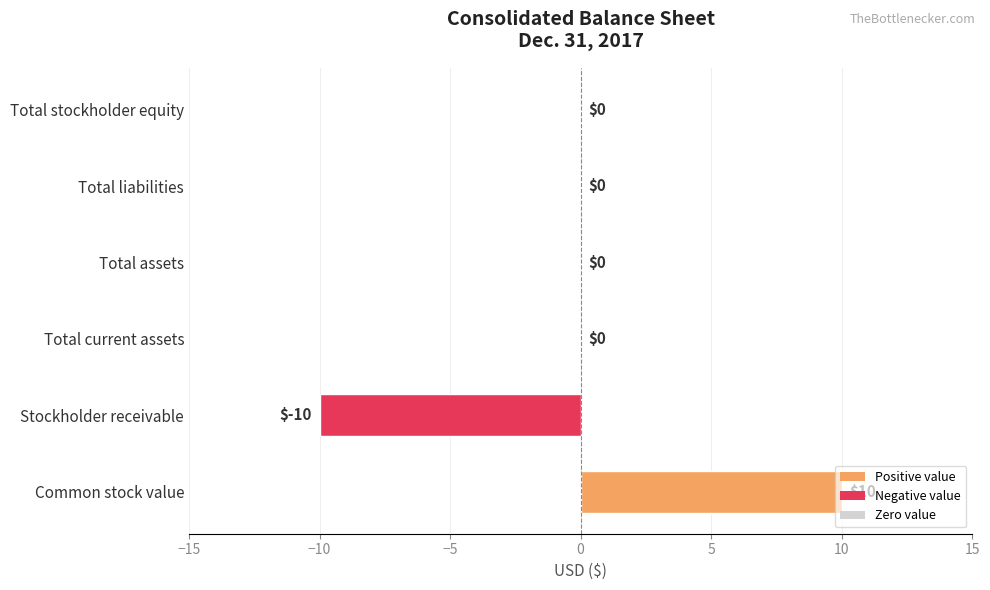

Between Total stockholder equity and Stockholder receivable, which is larger?

Total stockholder equity